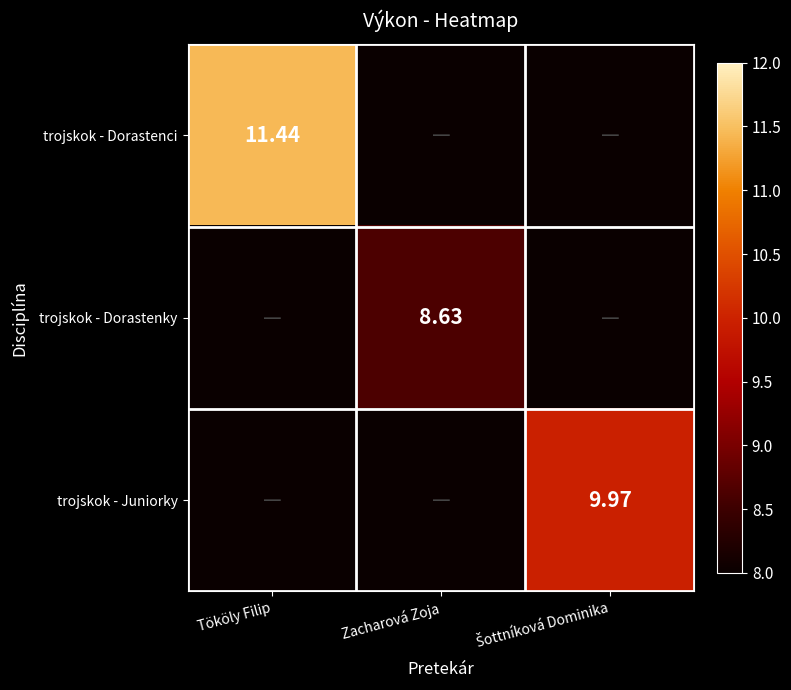

Between Zacharová Zoja and Tököly Filip, which is larger?

Tököly Filip